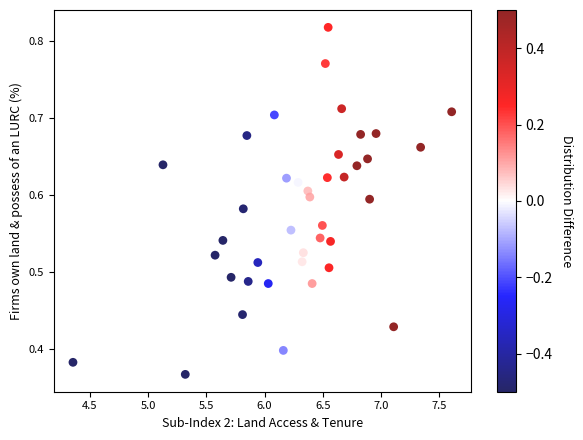

What is the range of X values (max minus min)?

3.3